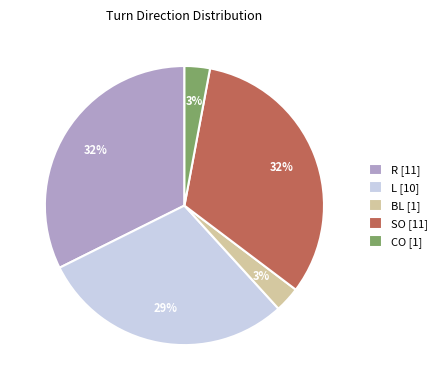

Does any single category account for the majority?

No